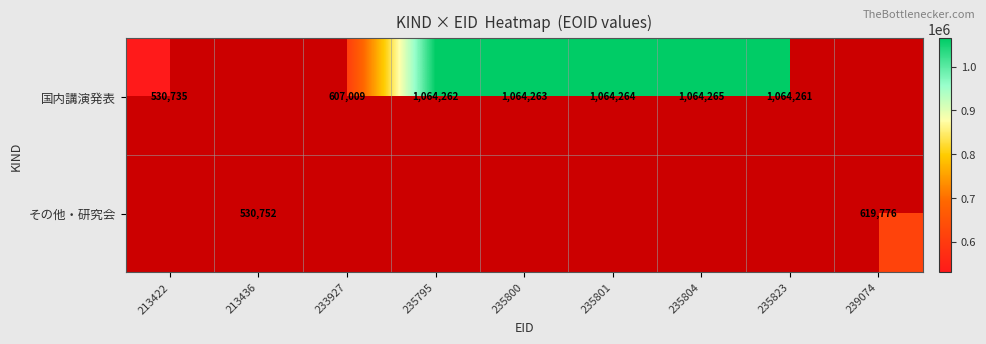

True or false: 国内講演発表 has a value of 268223 at 235801.

False